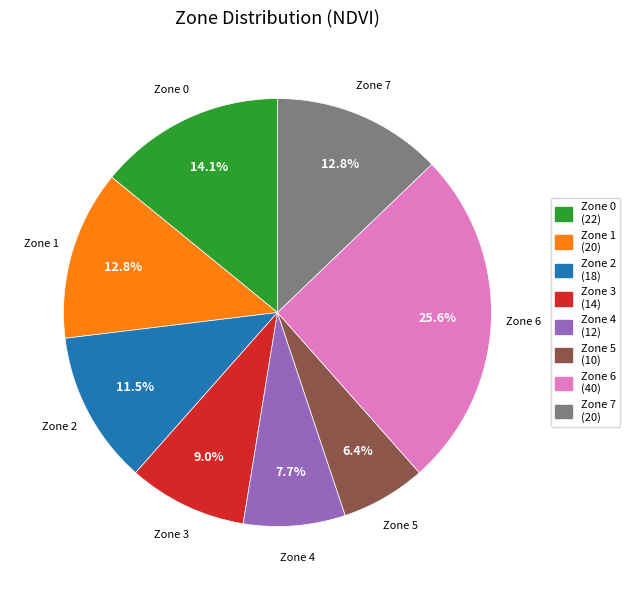

To the nearest percent, what is the difference between the largest and smallest slice percentages?

19%